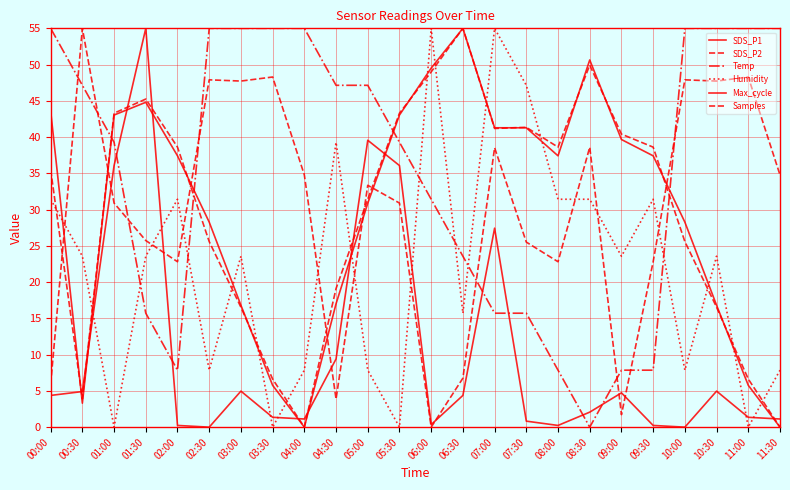

Between 03:30 and 10:30, which is larger?

10:30